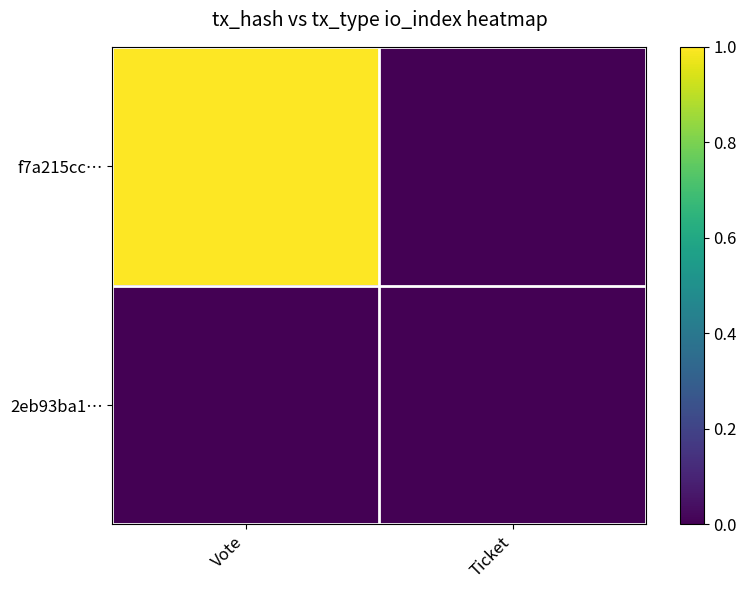

At which category does the chart reach its minimum across all series?

Ticket